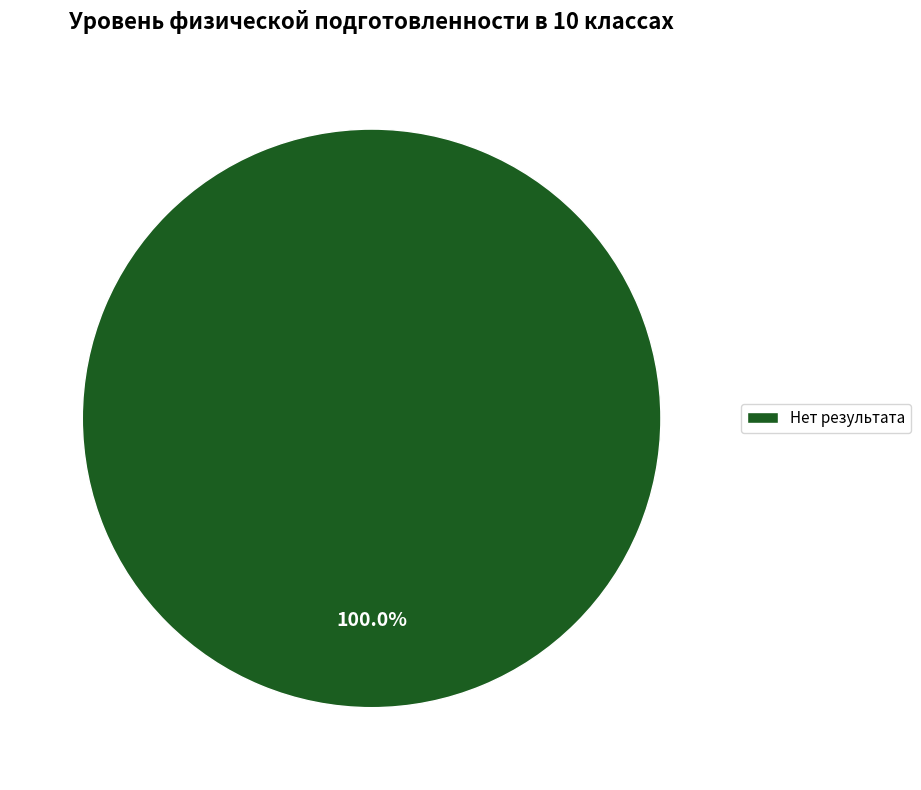

Which category accounts for the majority?

Нет результата